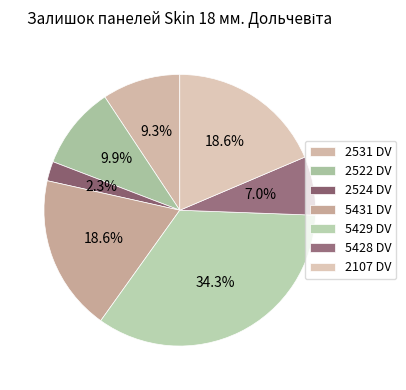

Which slice is the largest?

5429 DV